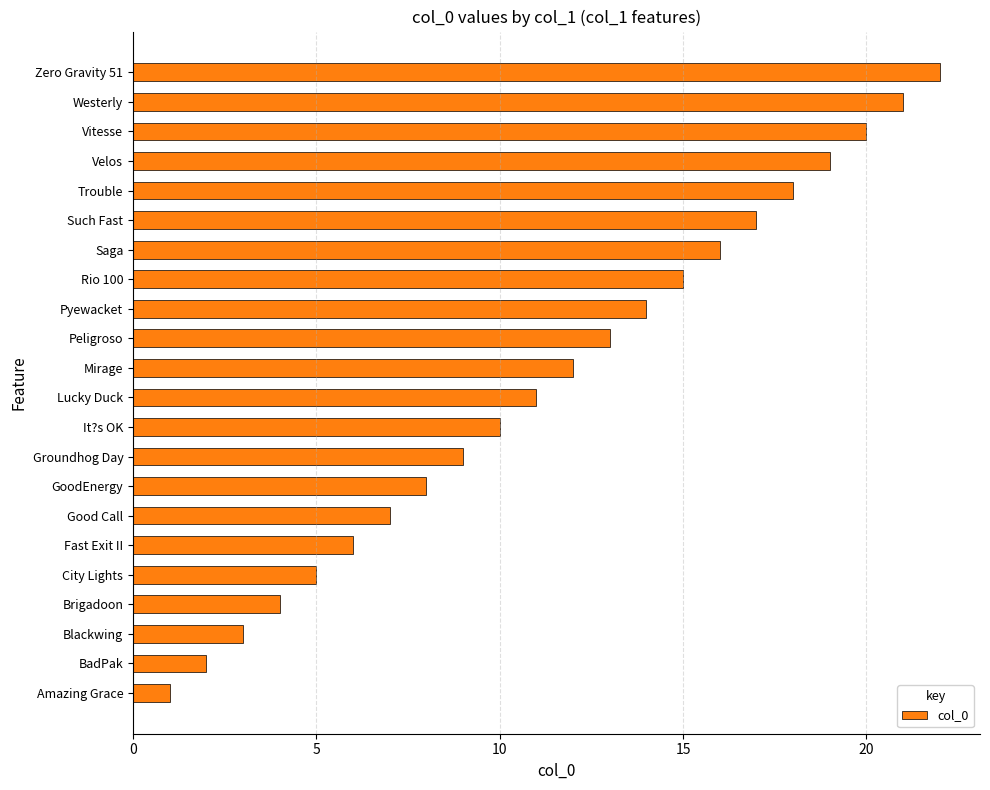

How many series are shown in this chart?

1